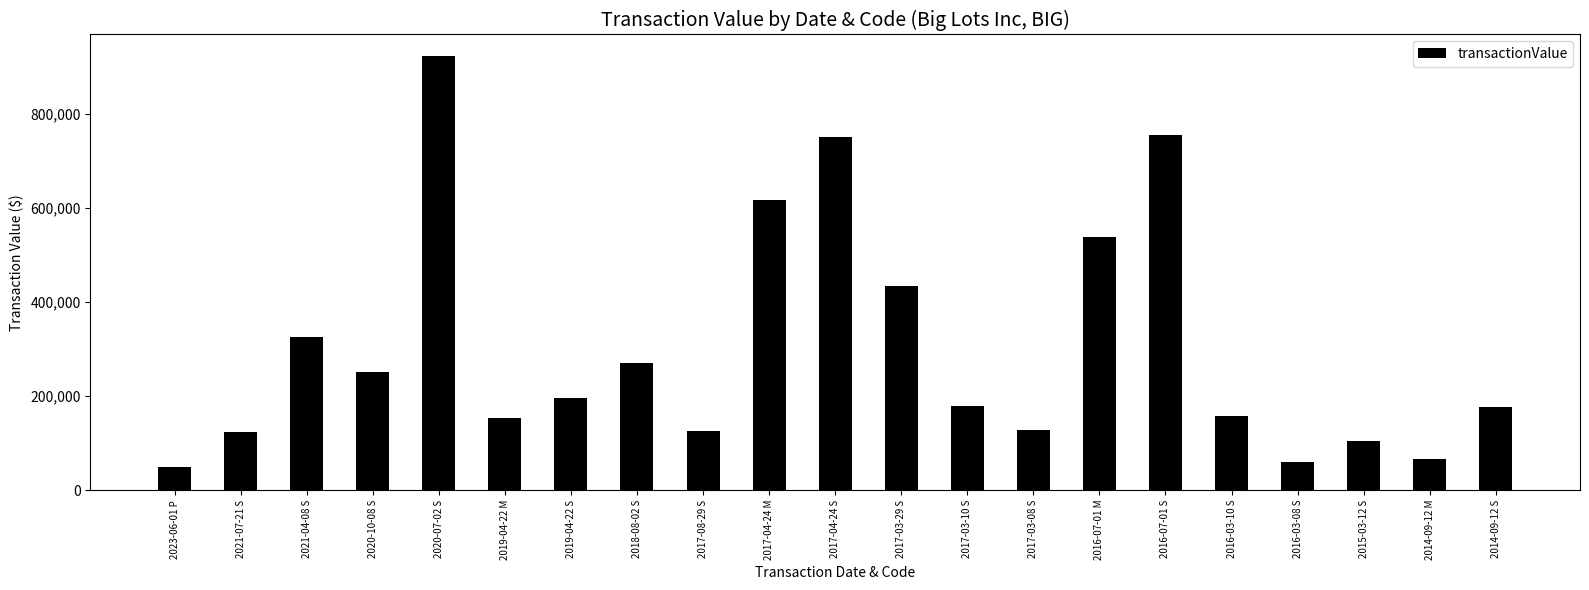

Where is the data nearest to the value 485424?

2017-03-29 S